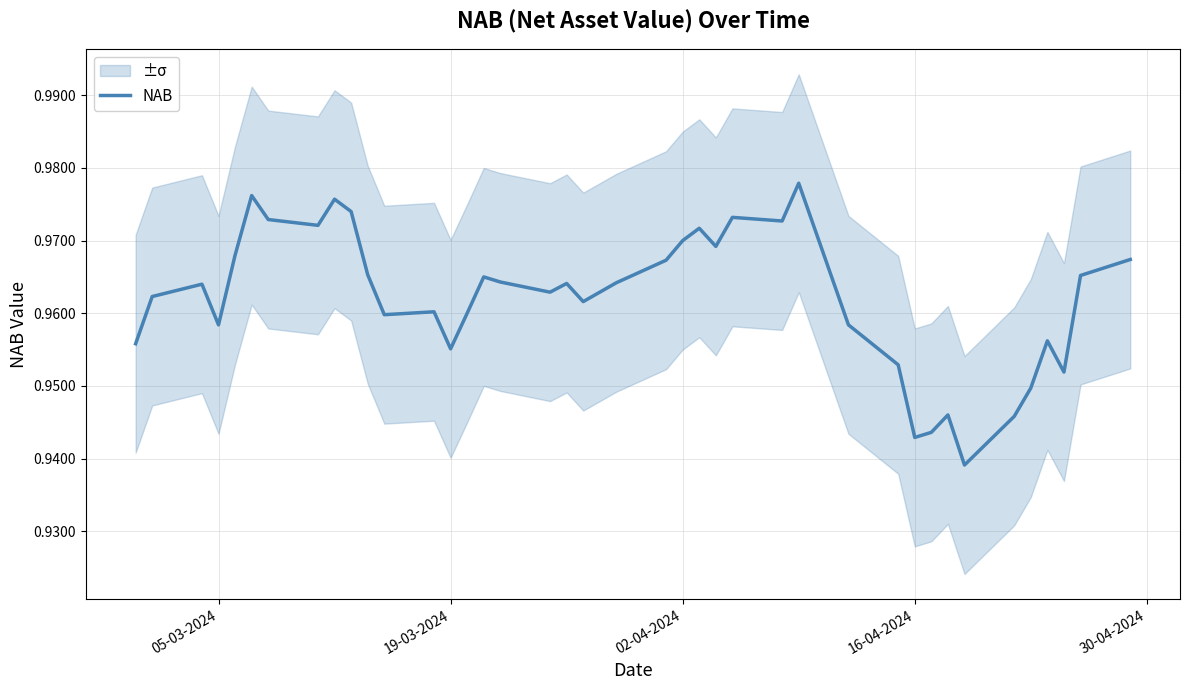

How many points are lower than both their immediate neighbors (excluding endpoints)?

11